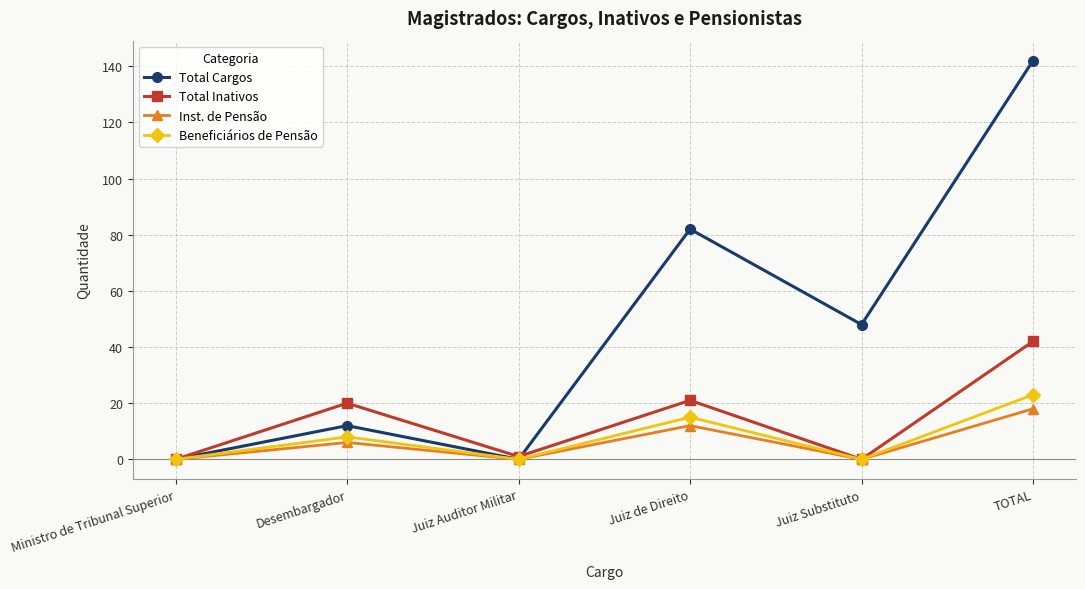

What is the label of the 2nd point from the right?

Juiz Substituto